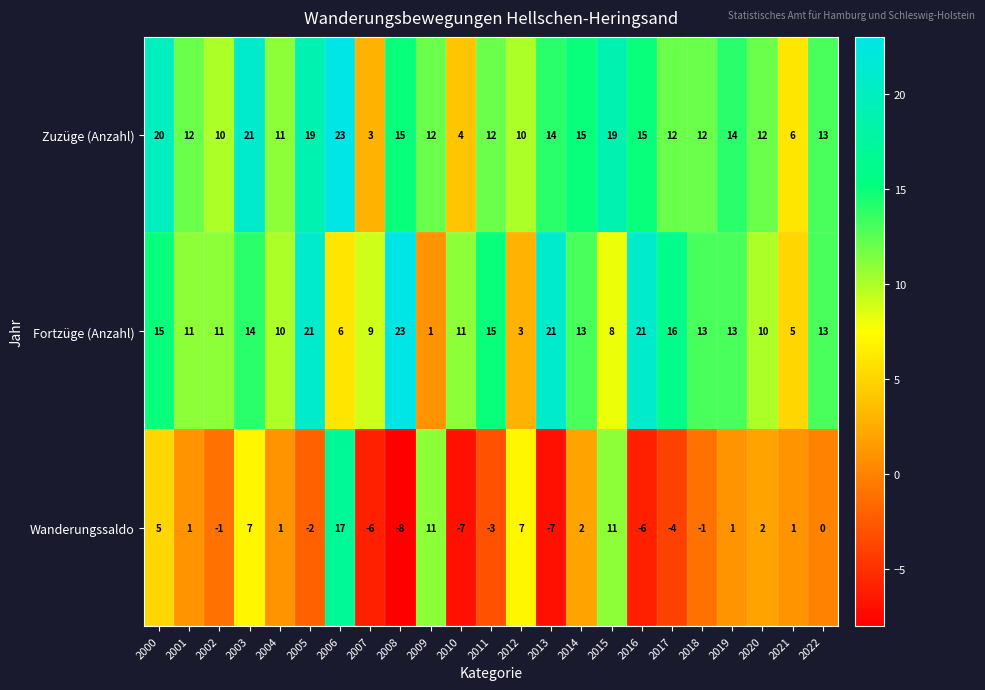

At which label does Fortzüge (Anzahl) reach its minimum?

2009